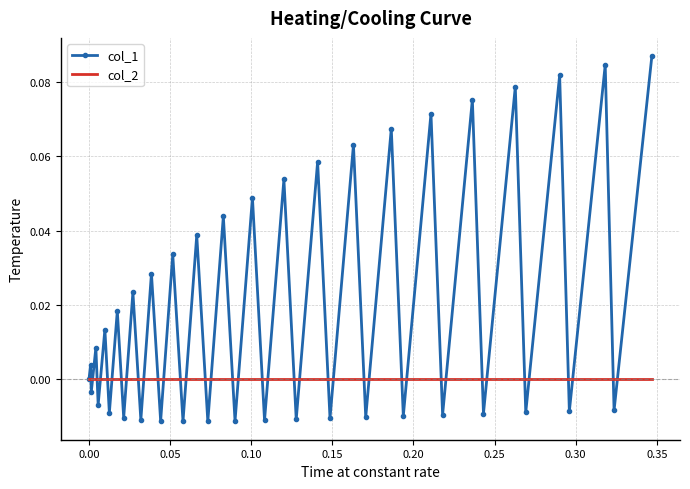

Which series has the largest range (max minus min)?

col_1